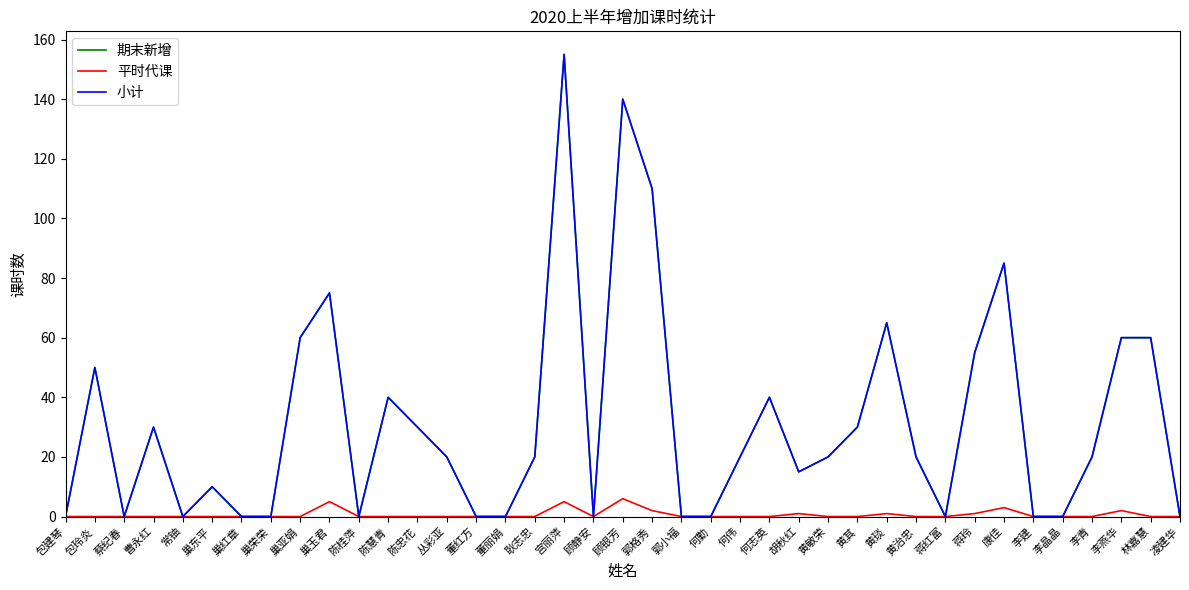

True or false: 期末新增 has a value of 0 at 李建.

True